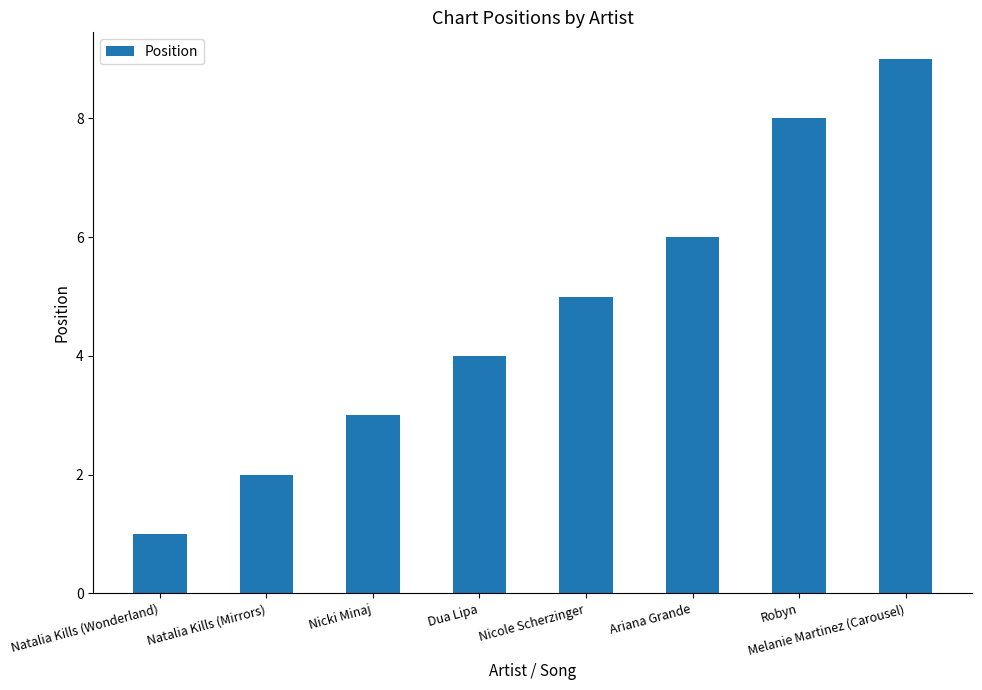

Reading left to right, what are all the values shown in this chart?

1	2	3	4	5	6	8	9